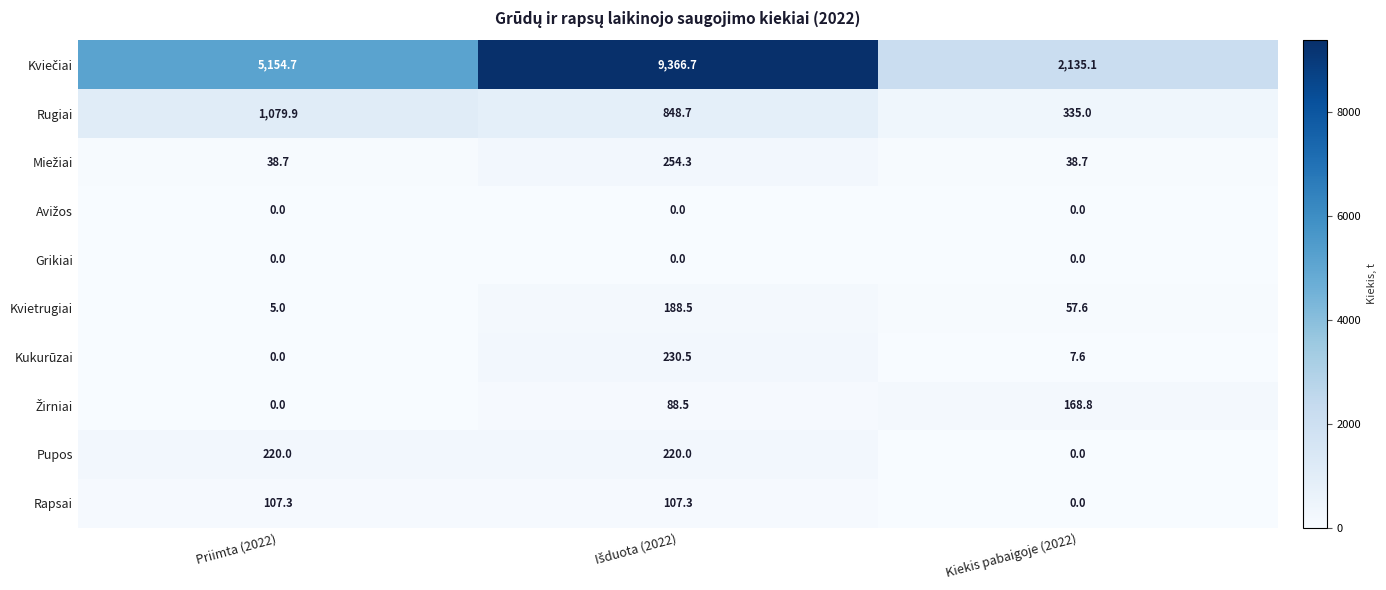

At which label is Rapsai closest to 53?

Kiekis pabaigoje (2022)